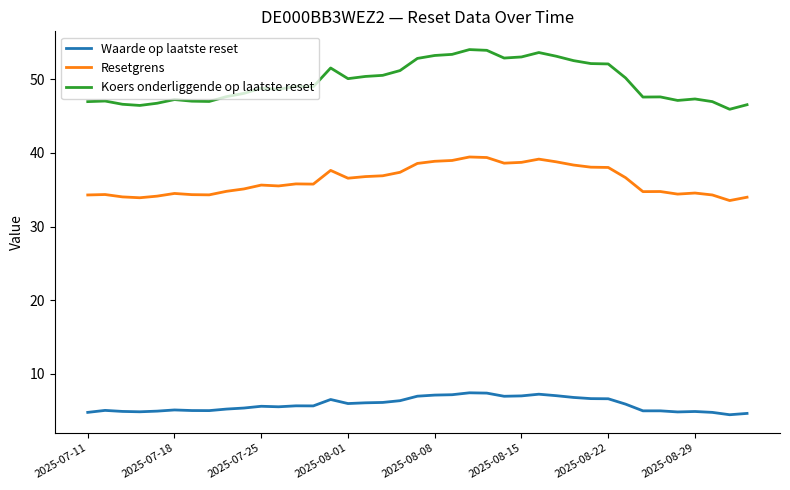

List the series in order of their overall mean, highest first.

Koers onderliggende op laatste reset, Resetgrens, Waarde op laatste reset